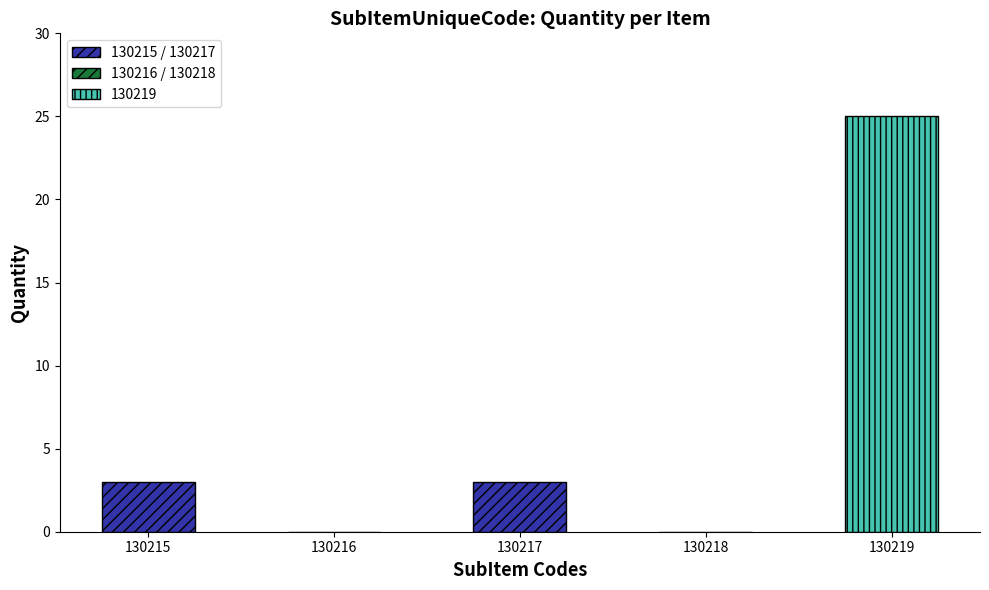

Is it true that Quantity equals 0 at 130218?

True